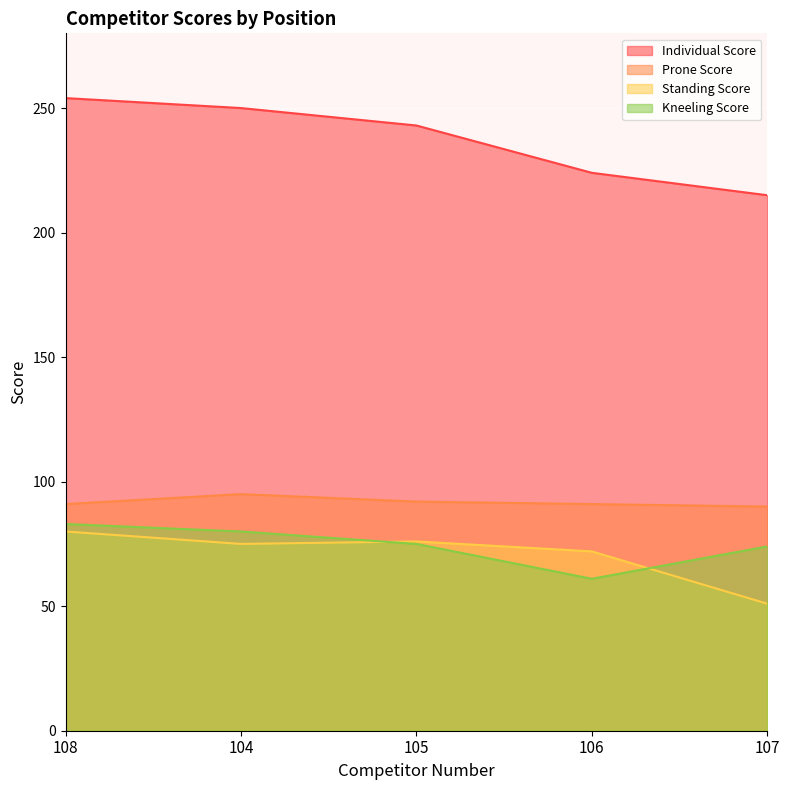

The value of Individual Score at 107 is 92. True or false?

False